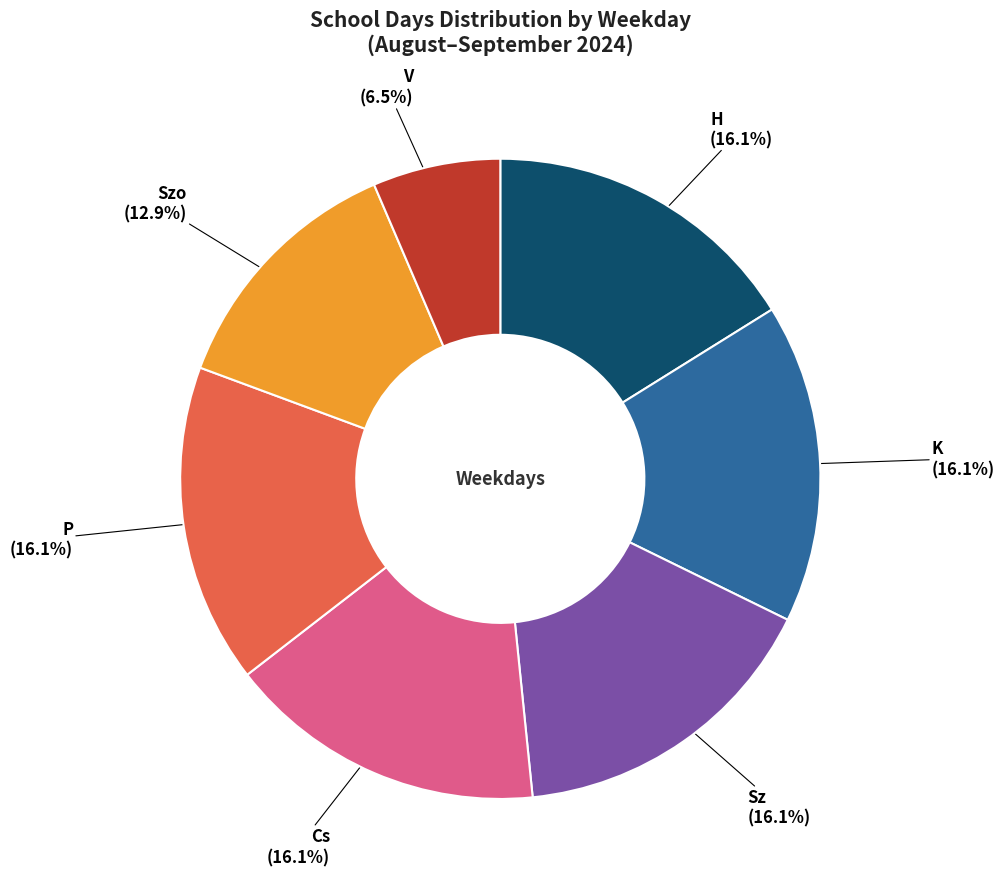

Does any single category account for the majority?

No